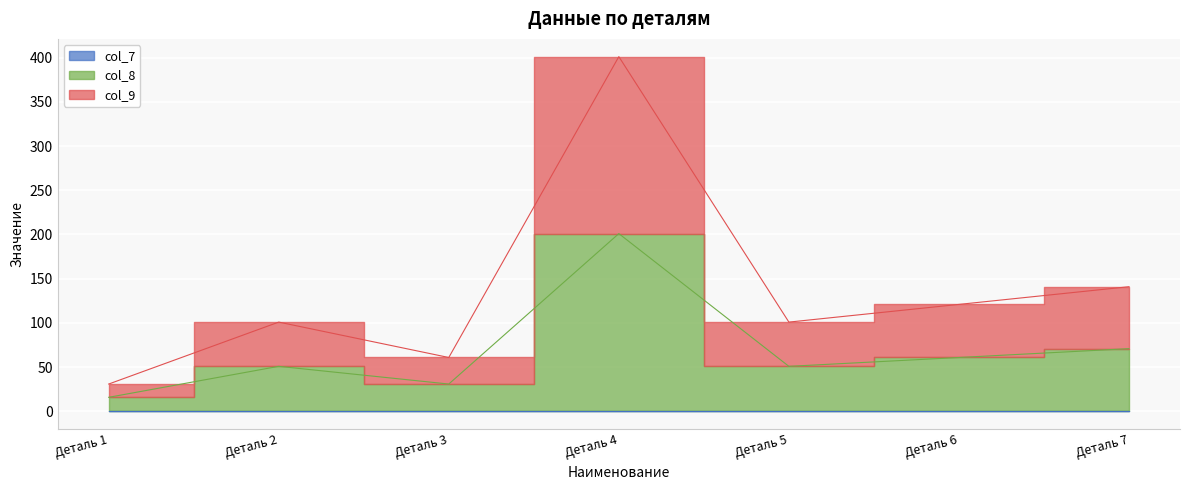

Which series has the largest total across all categories?

col_9